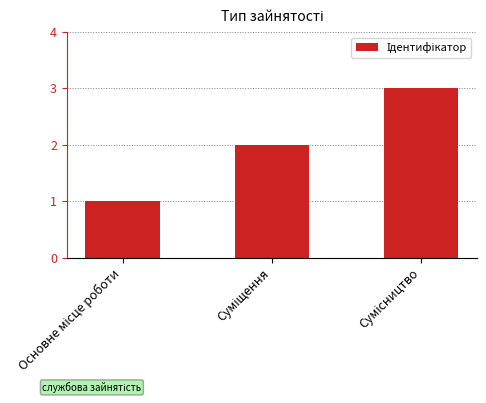

What is the maximum value shown in the chart?

3